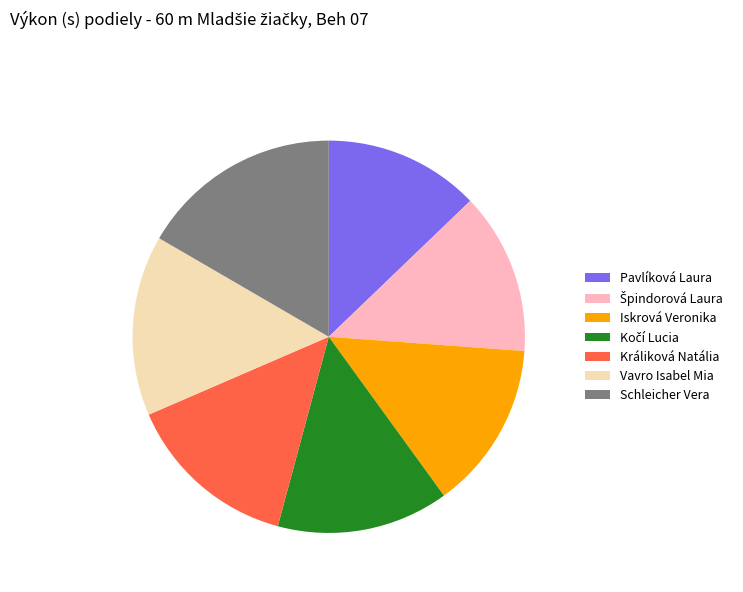

Do Pavlíková Laura and Vavro Isabel Mia together represent more than half of the pie?

No